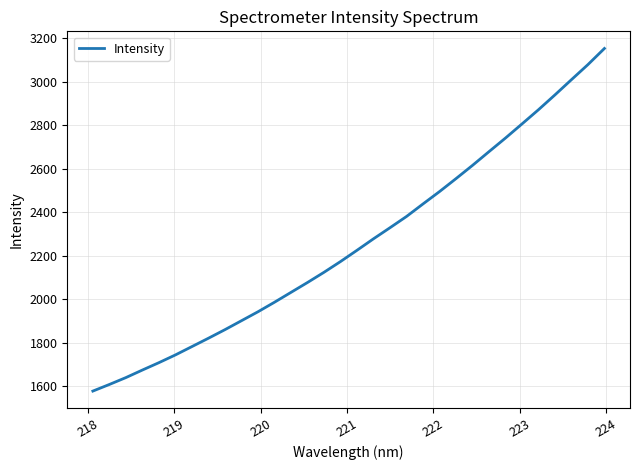

What is the smallest value displayed?

1578.8